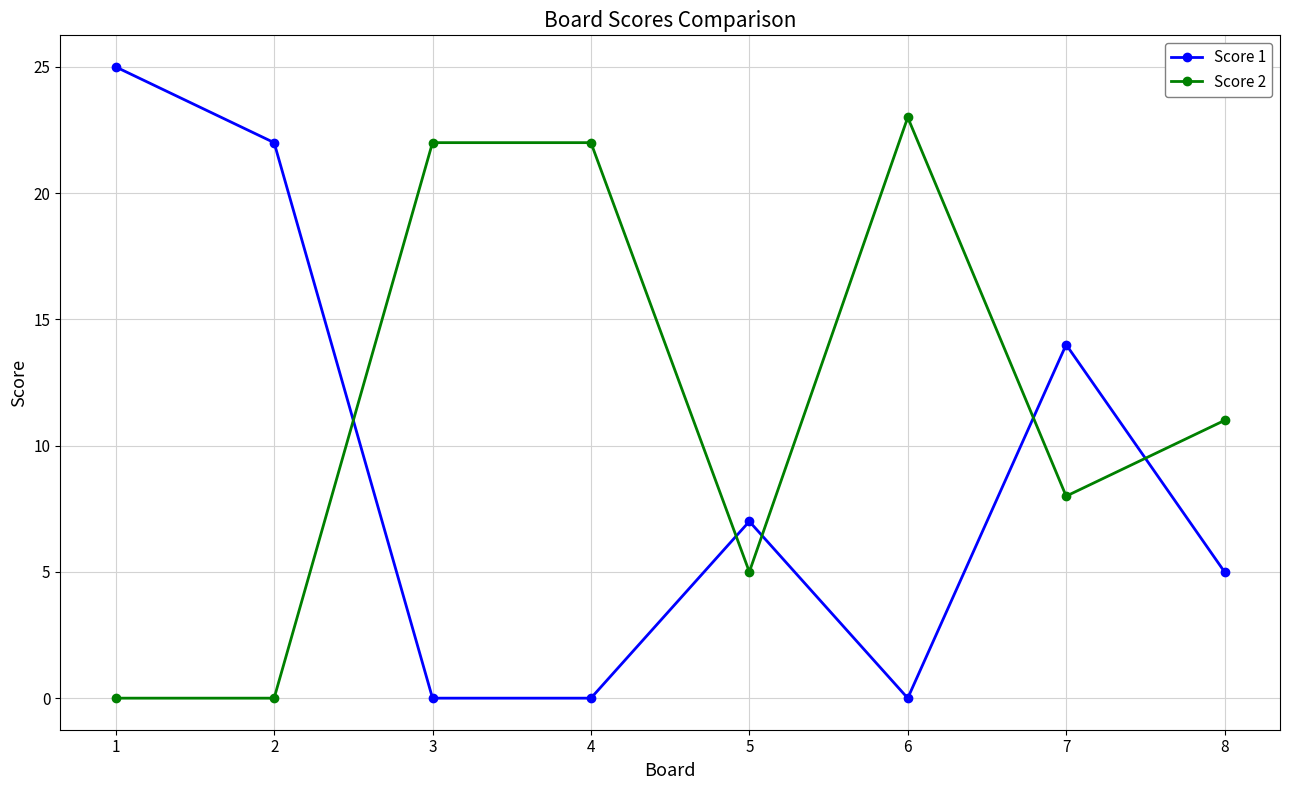

Which series has the widest spread of values?

Score 1